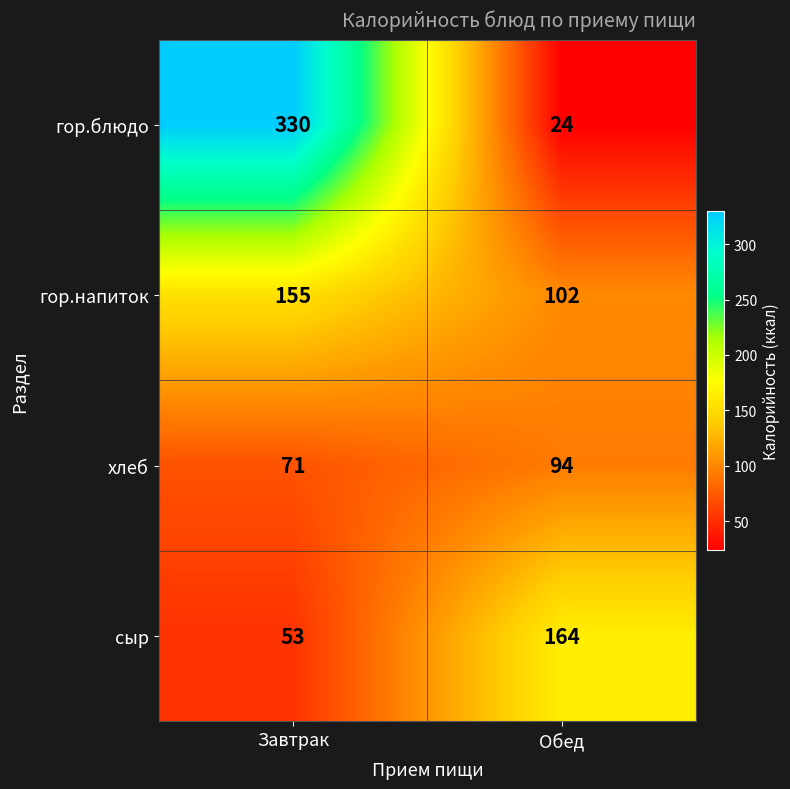

What is the sum of all гор.напиток values?

257